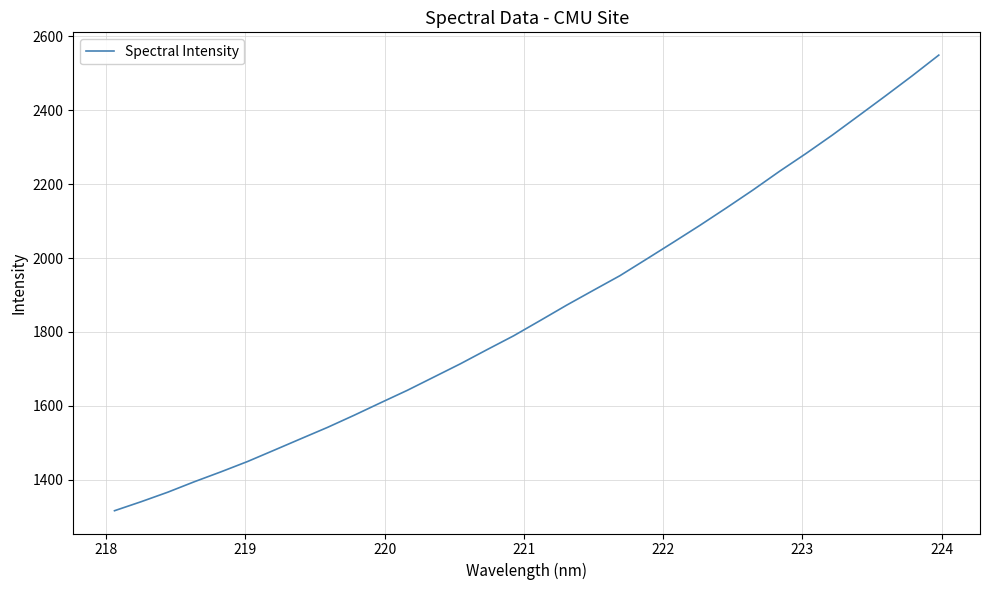

What is the difference between the maximum and minimum values?

1232.9